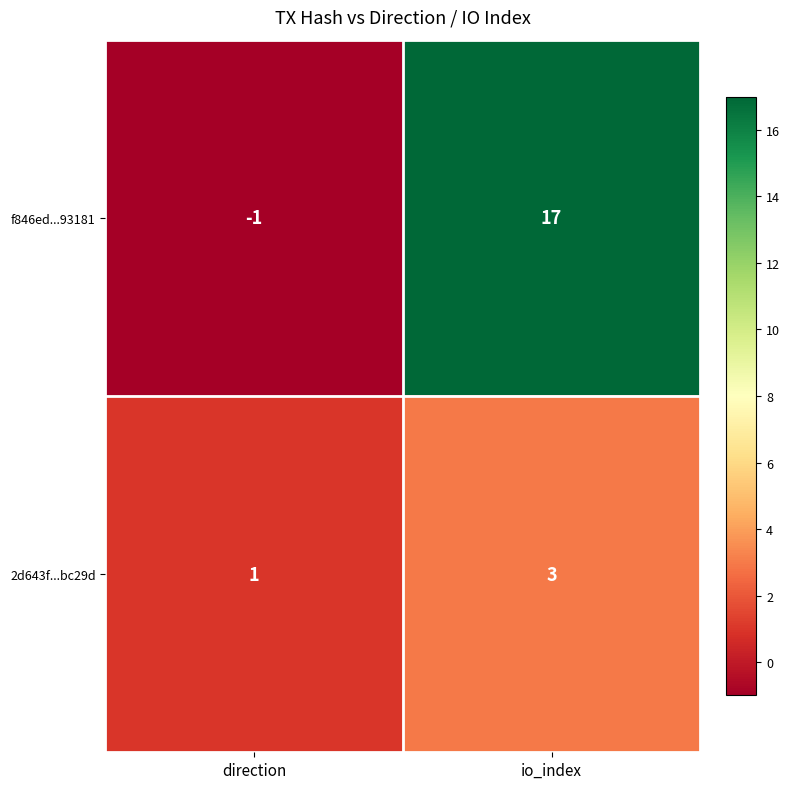

Which series has the largest range (max minus min)?

f846ed...93181